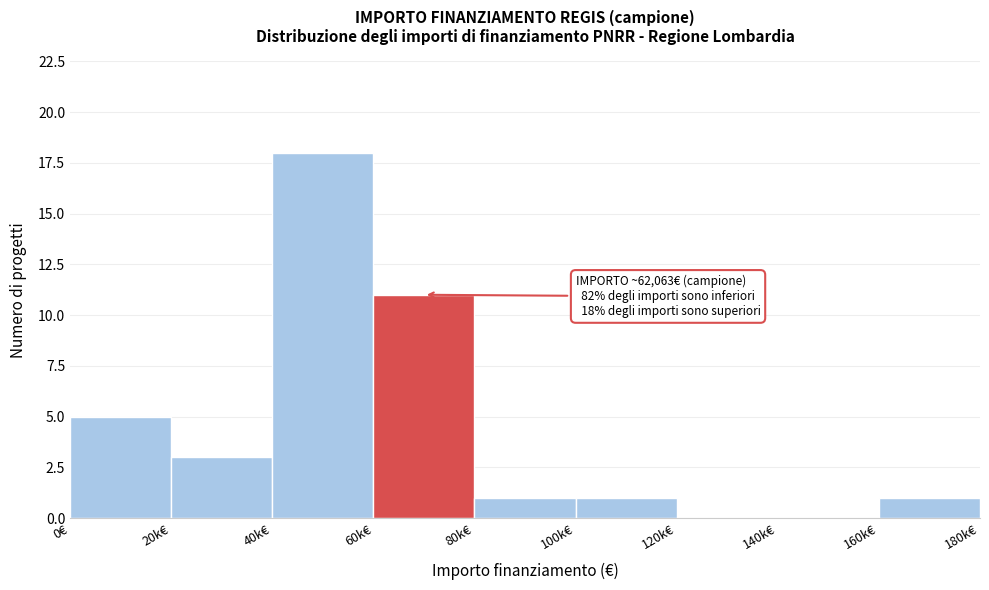

Reading left to right, transcribe all the data shown in this chart.

0€=5	20k€=3	40k€=18	60k€=11	80k€=1	100k€=1	120k€=0	140k€=0	160k€=1